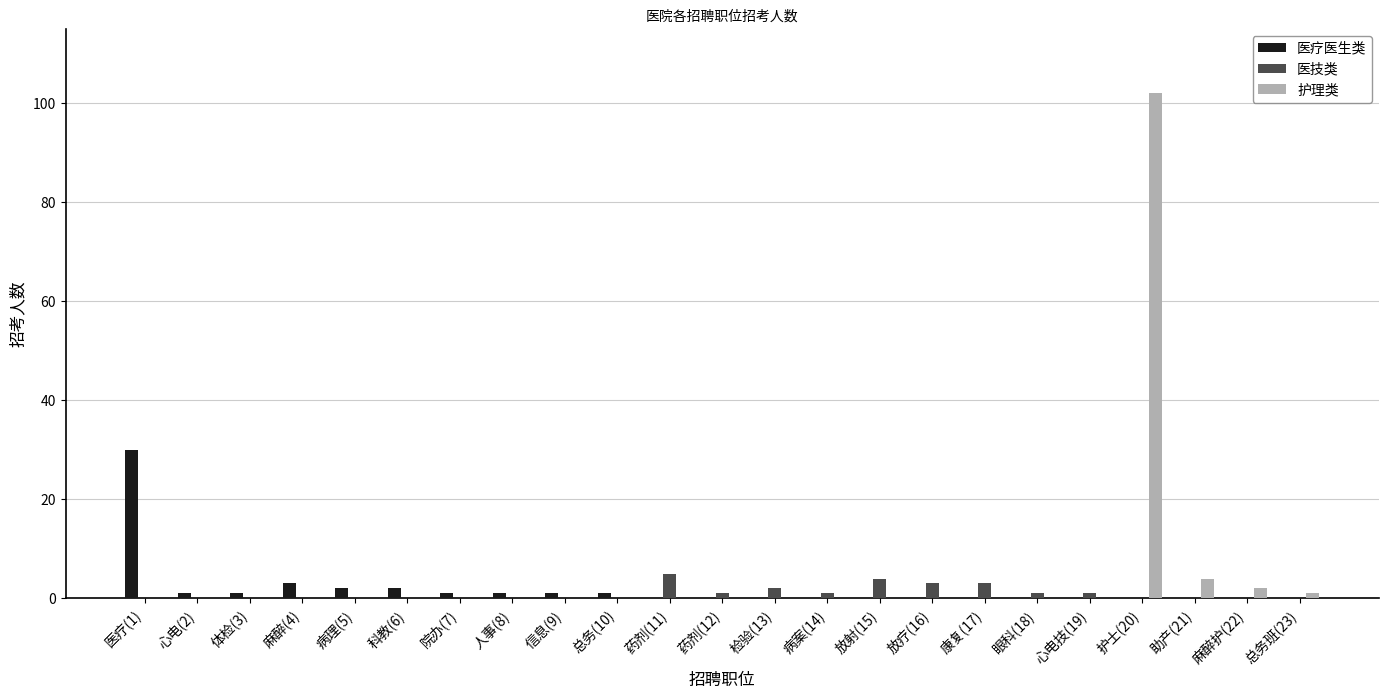

Which label corresponds to the largest value in the chart?

护士(20)